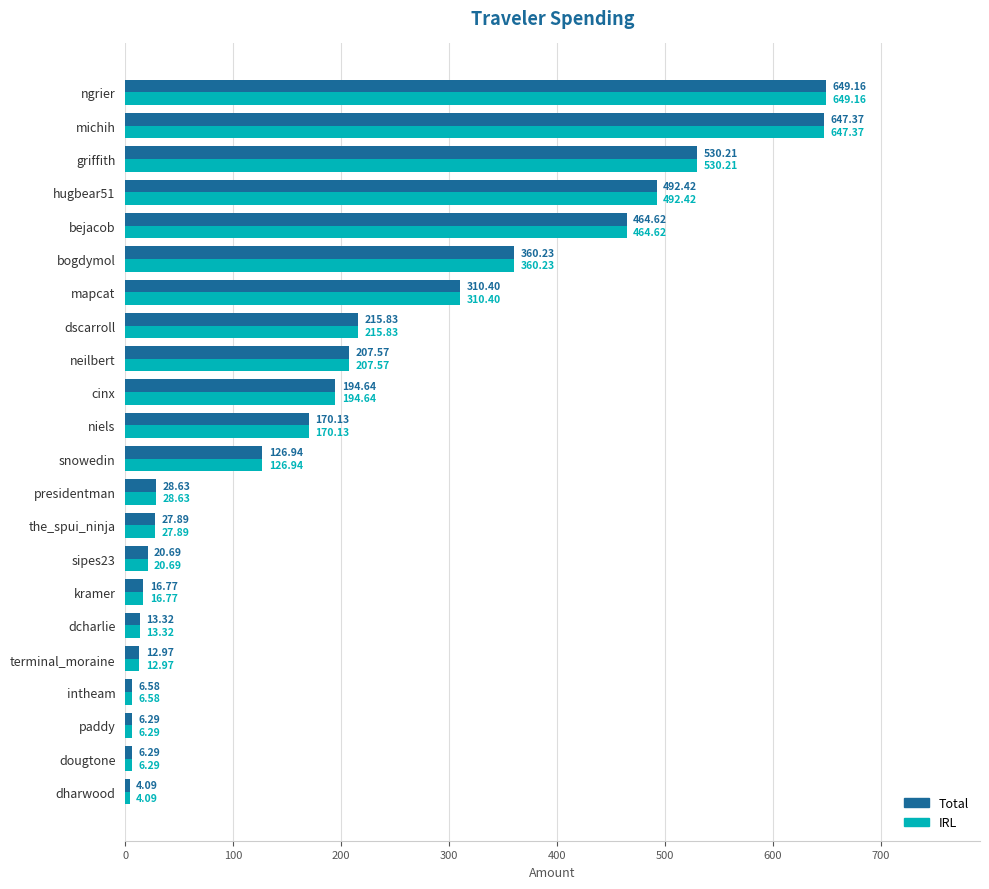

What is the difference between the Total values at snowedin and ngrier?

522.2